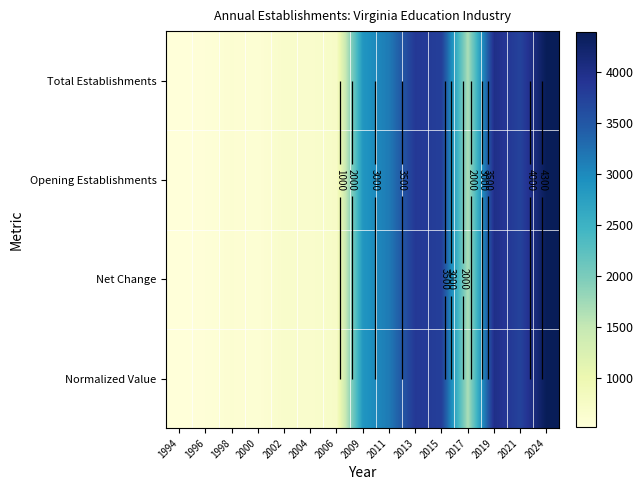

Which category has the lowest value across all series?

1994